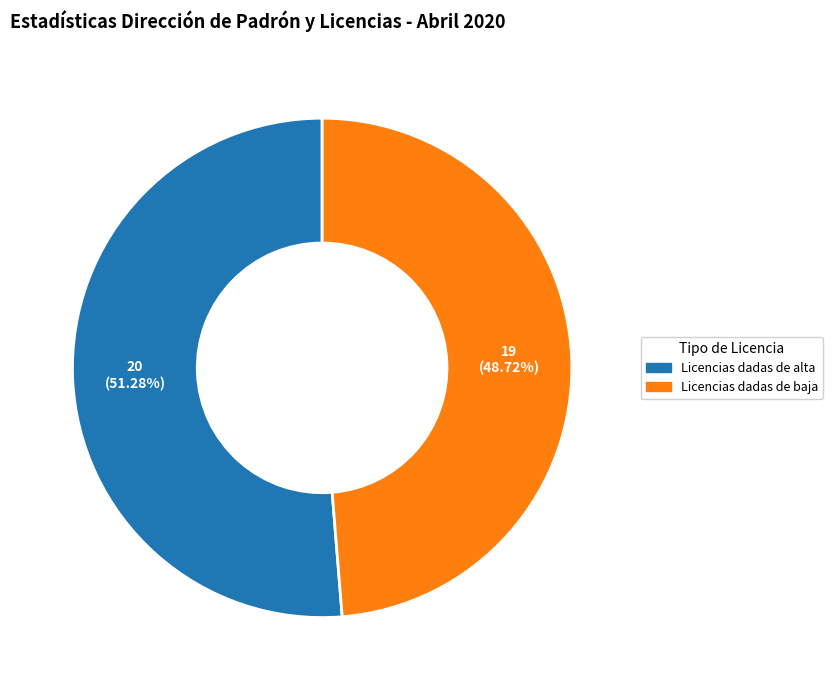

Does Licencias dadas de baja account for over 50% of the chart?

No